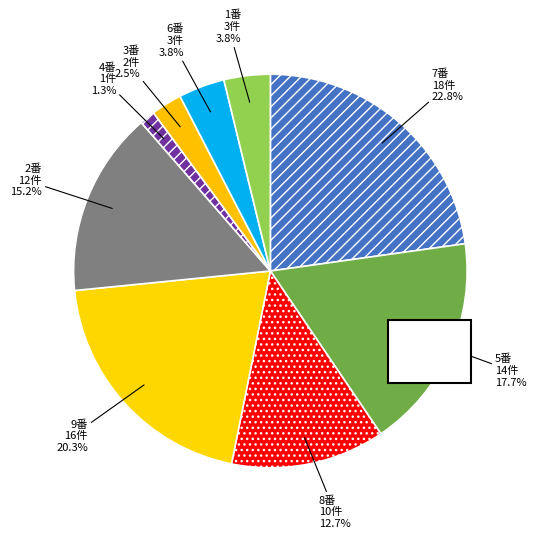

Which category has the biggest portion of the pie?

7